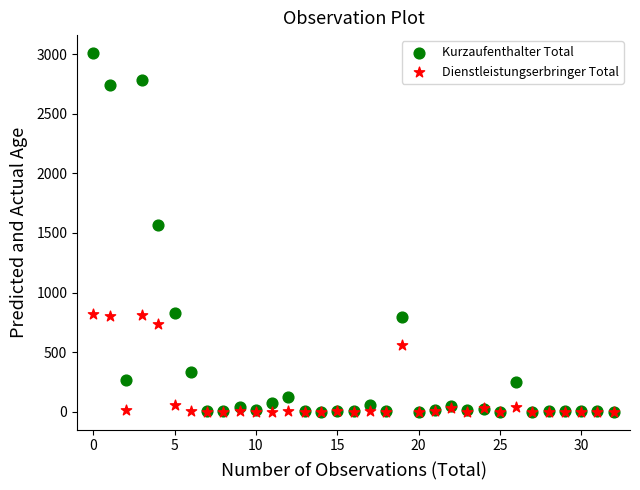

Across all series, what Y value is closest to 1504?

1569